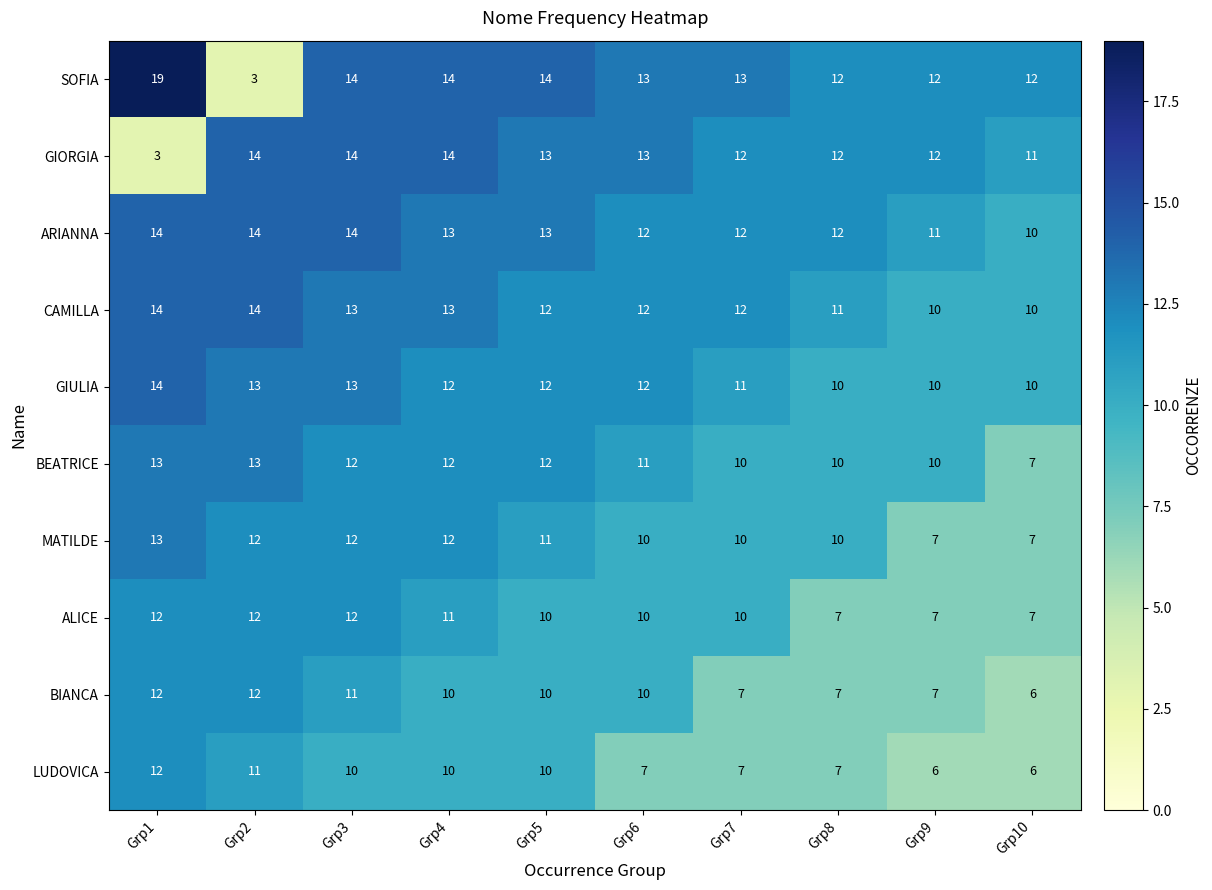

What is the minimum value shown in the chart?

3